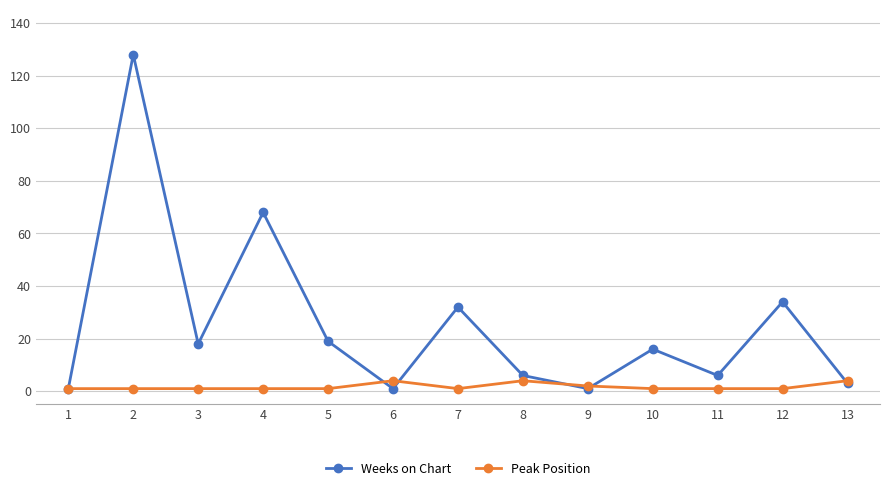

Which series has the largest total across all categories?

Weeks on Chart